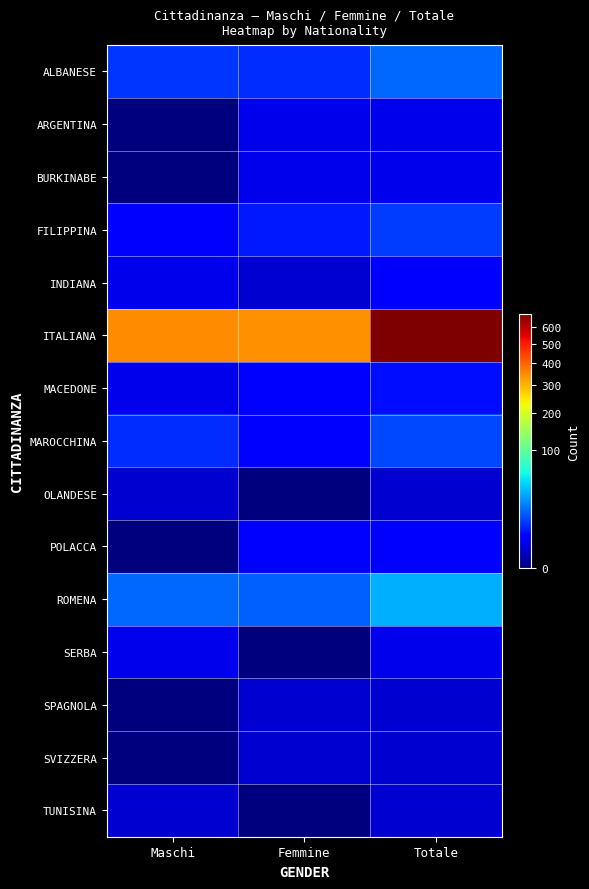

How many categories are shown in the chart?

3